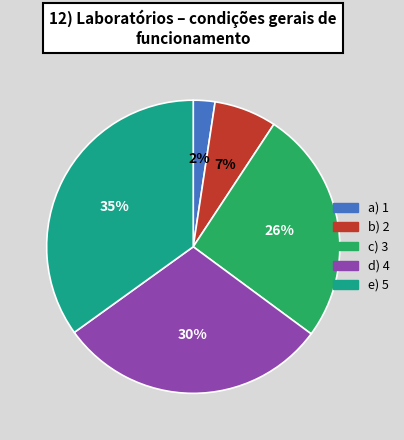

To the nearest percent, what is the difference between the largest and smallest slice percentages?

33%